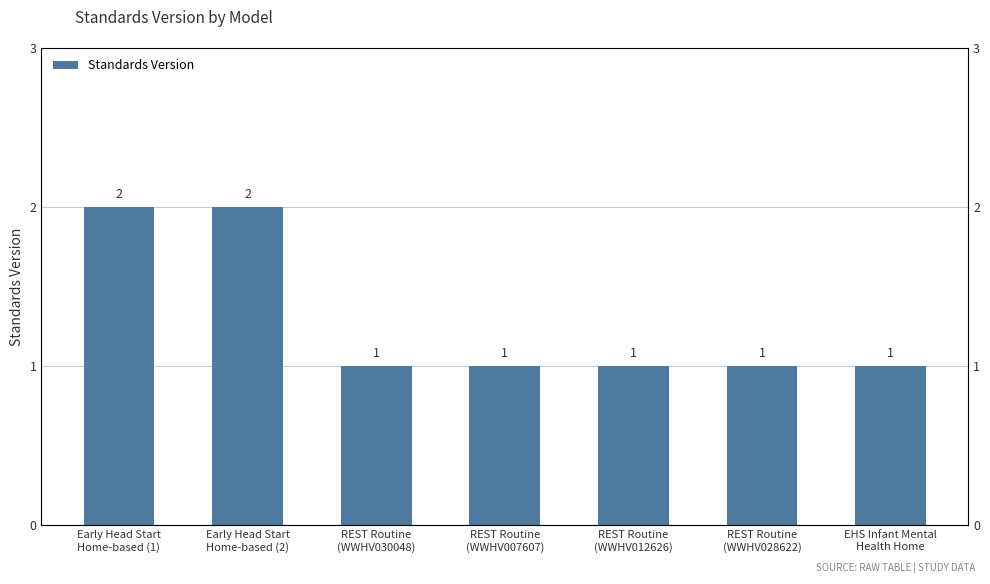

Reading left to right, transcribe all the data shown in this chart.

Early Head Start
Home-based (1)=2	Early Head Start
Home-based (2)=2	REST Routine
(WWHV030048)=1	REST Routine
(WWHV007607)=1	REST Routine
(WWHV012626)=1	REST Routine
(WWHV028622)=1	EHS Infant Mental
Health Home=1